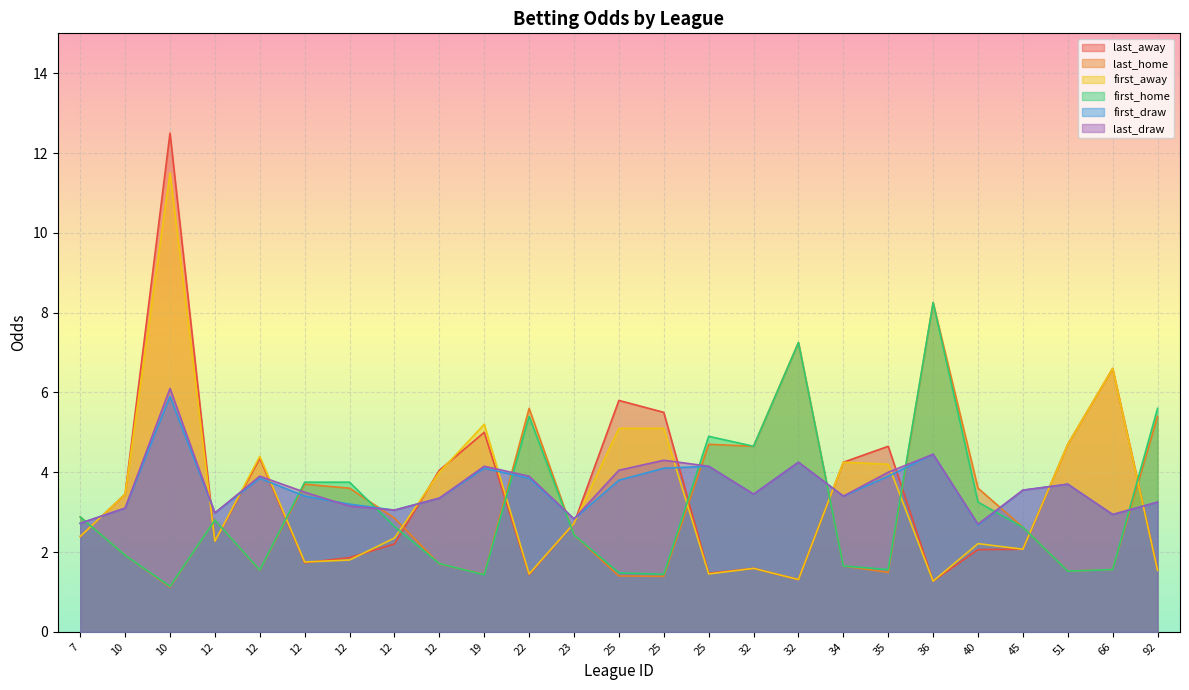

What is the value of the last_draw point at the 4th from the left?

3.0